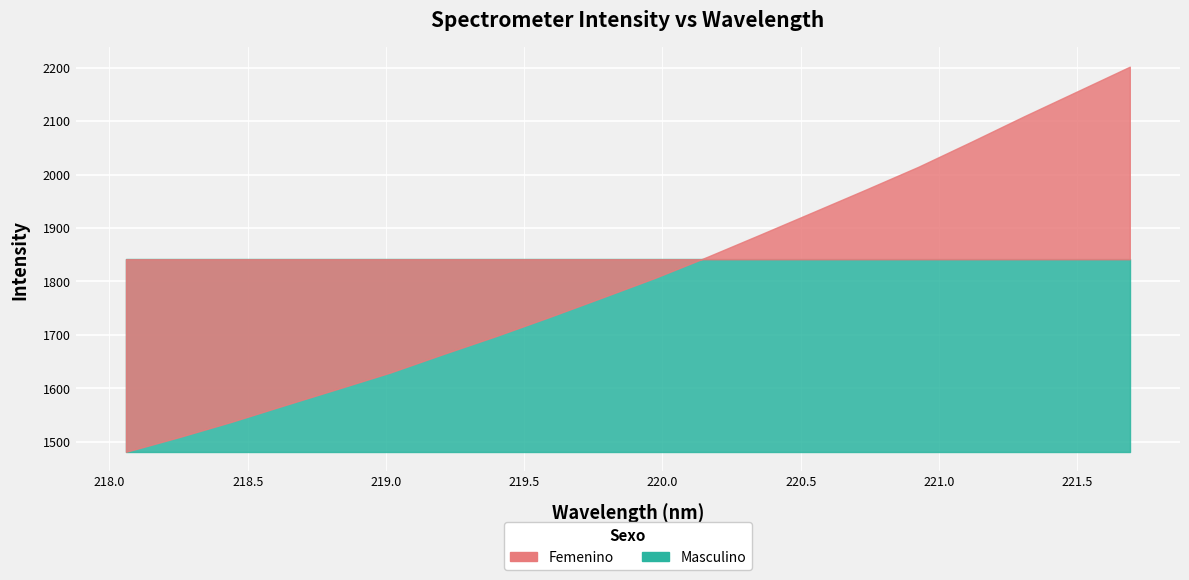

Reading right to left, extract all data points from this chart.

2201.8	2155.4	2109.1	2061.4	2014.7	1971.8	1929.6	1887.5	1845.9	1806.2	1769.4	1732.9	1697.5	1663.9	1629.4	1598.7	1568.2	1537.3	1508.4	1481.0